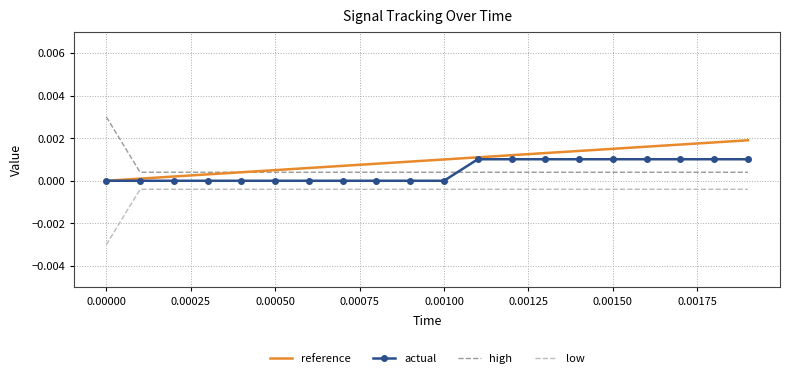

True or false: low and actual cross at least once.

False